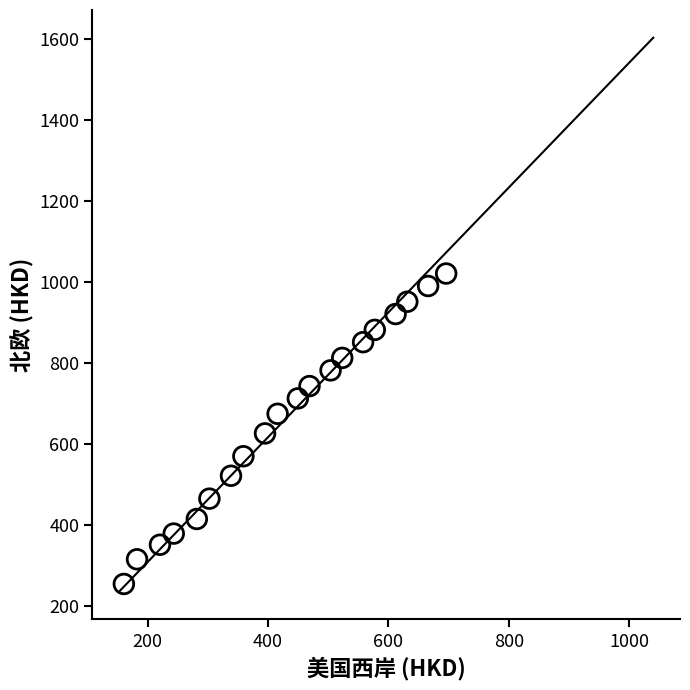

What is the range of Y values (max minus min)?

766.4